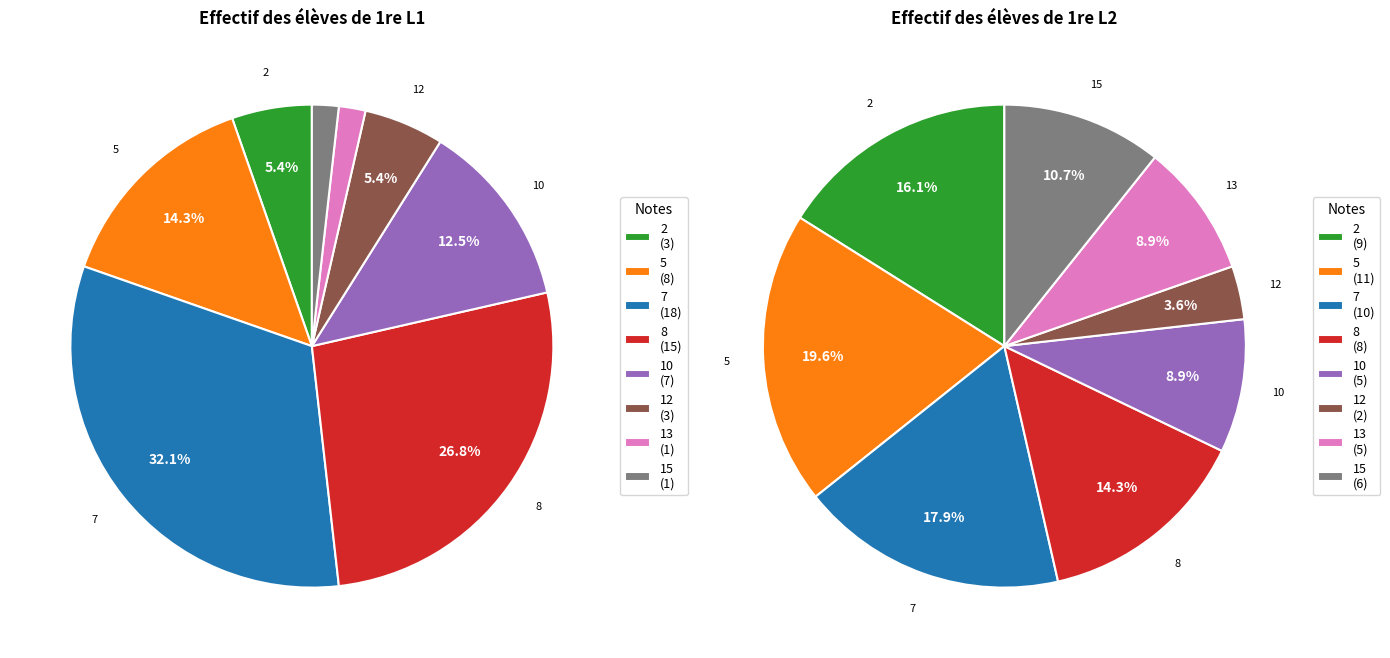

Is there any slice that represents more than half of the pie?

No